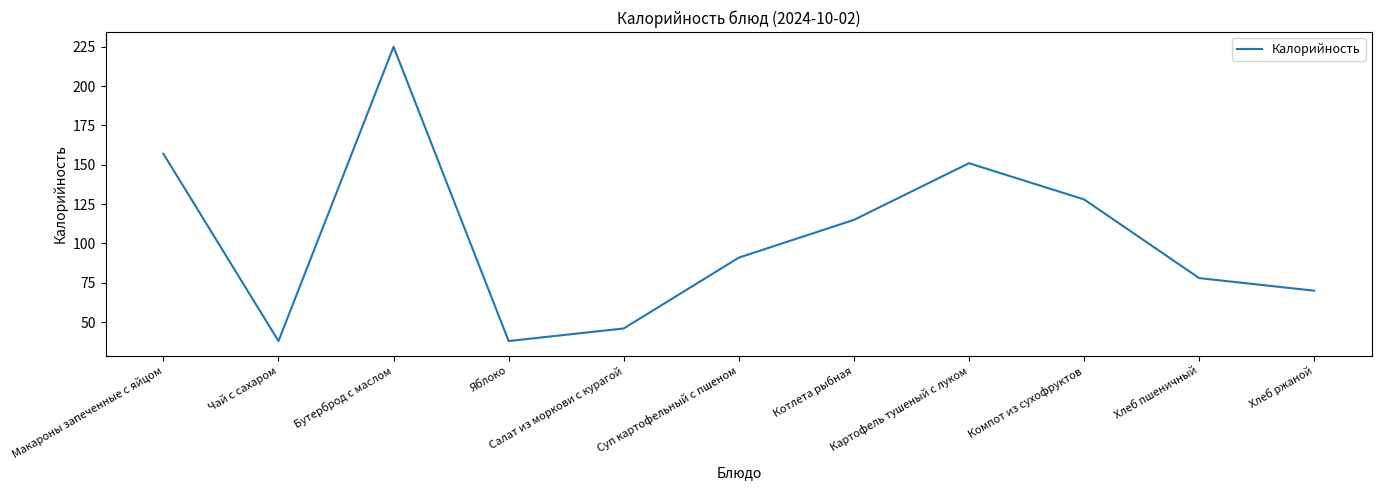

What is the greatest value displayed?

225